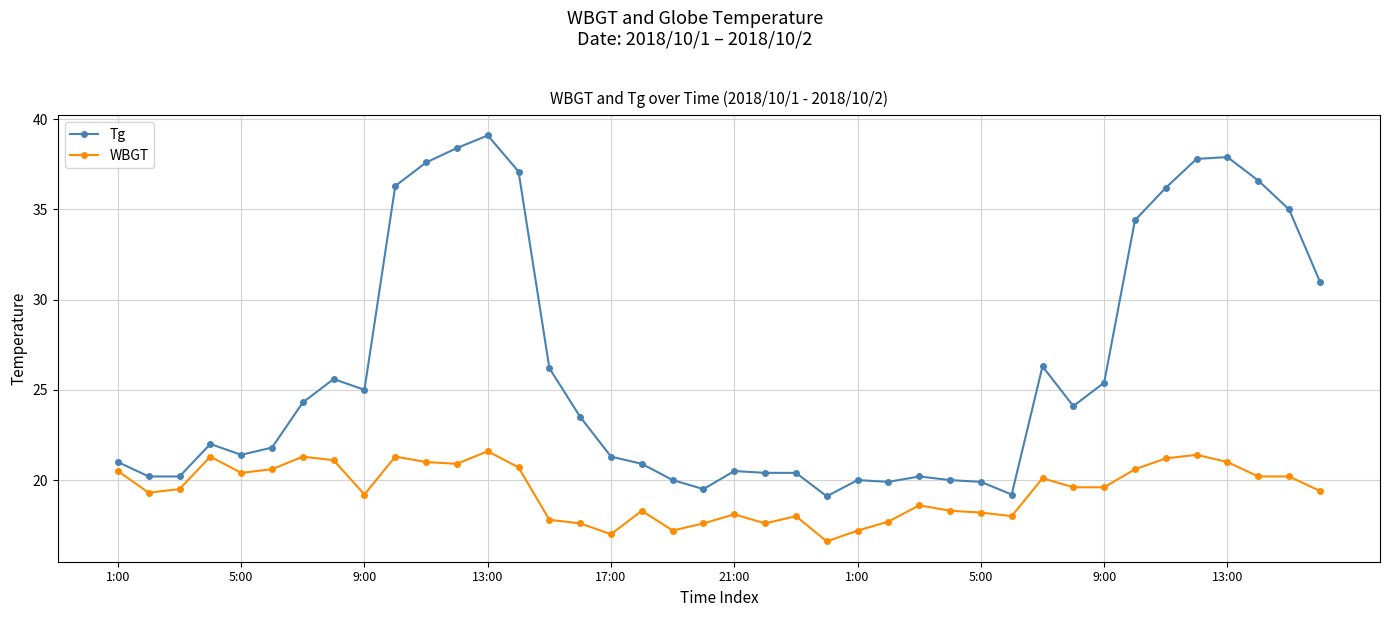

What is the value of the Tg point at the 16th from the left?

23.5